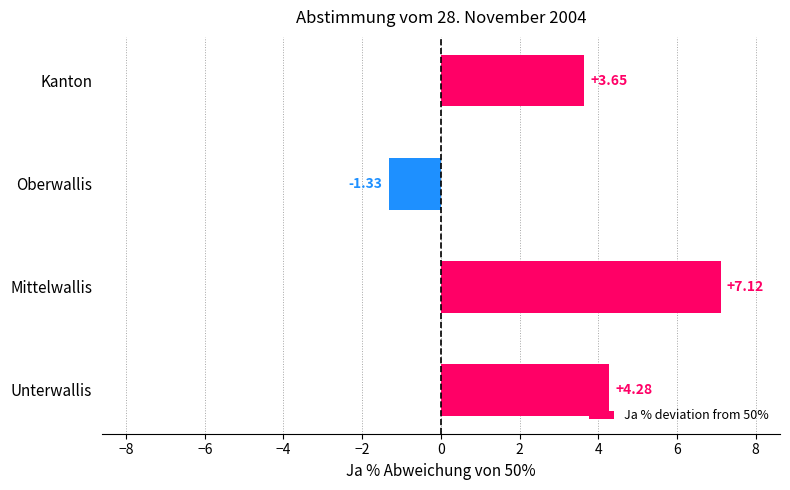

How many data points does each series have?

4